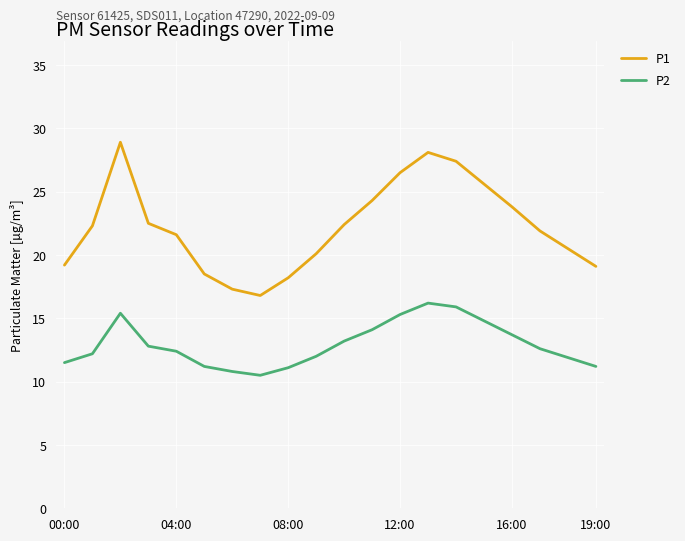

What are all the series names shown in the legend?

P1, P2